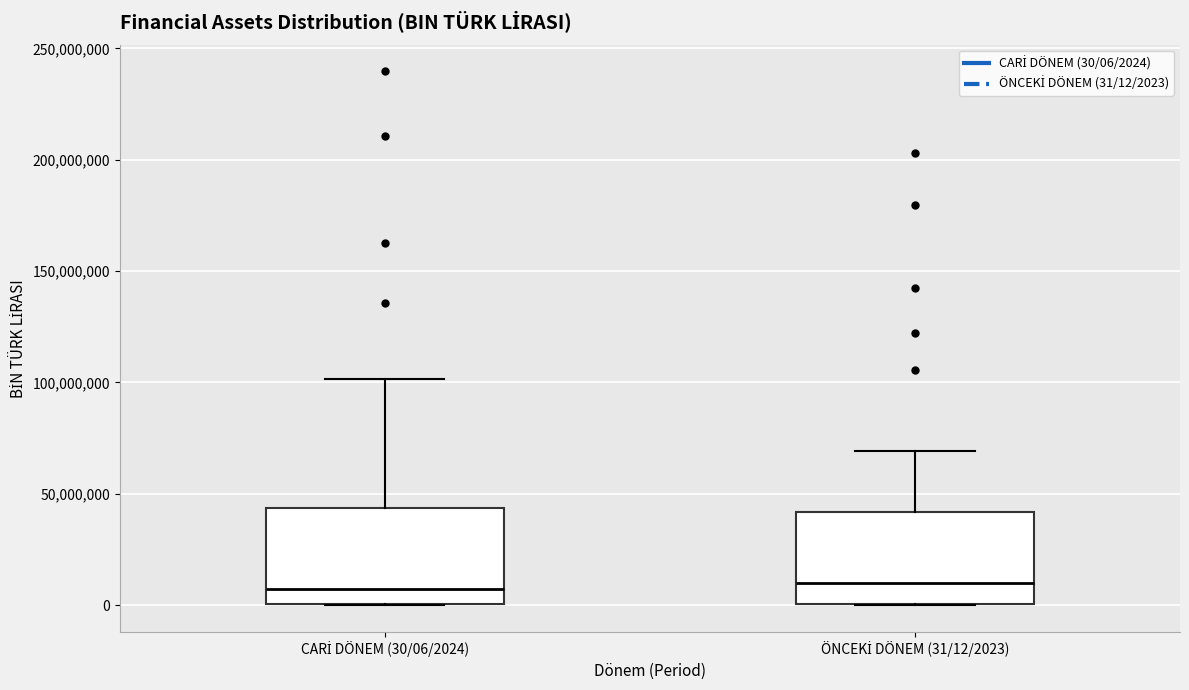

Reading left to right, read every box against the y-axis: the position of its median line, the range the box covers, and the ends of its whiskers. The values are not printed on the chart, so give them approximately, as read against the axis.

CARİ DÖNEM (30/06/2024): median 5000000, box 0 to 45000000, whiskers 0 to 100000000
ÖNCEKİ DÖNEM (31/12/2023): median 10000000, box 0 to 40000000, whiskers 0 to 70000000